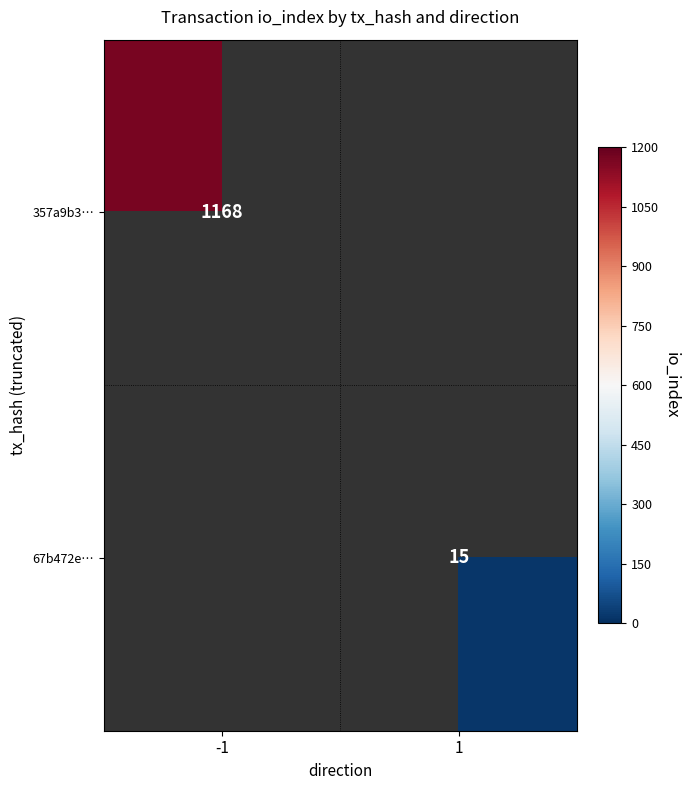

The value of 357a9b3… at -1 is 621. True or false?

False